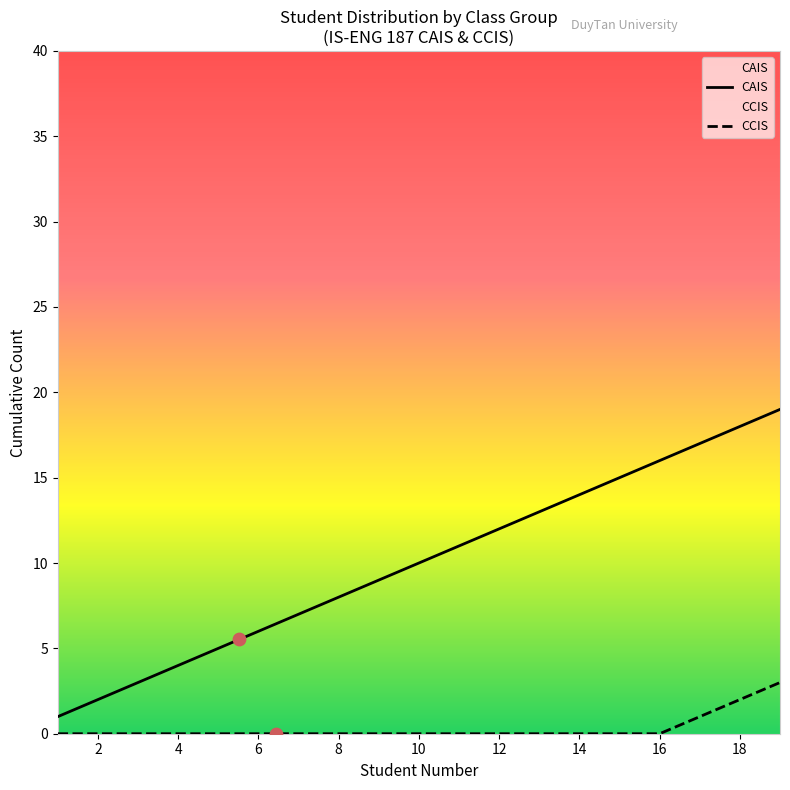

What are all the series names shown in the legend?

CAIS, CCIS